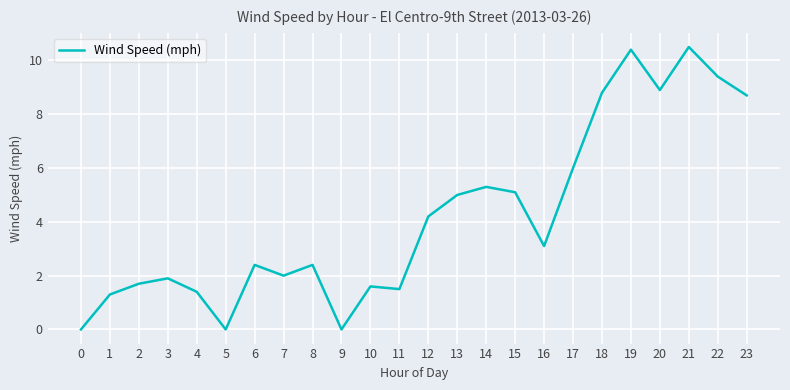

The chart shows a value of 2.8 at 2. True or false?

False